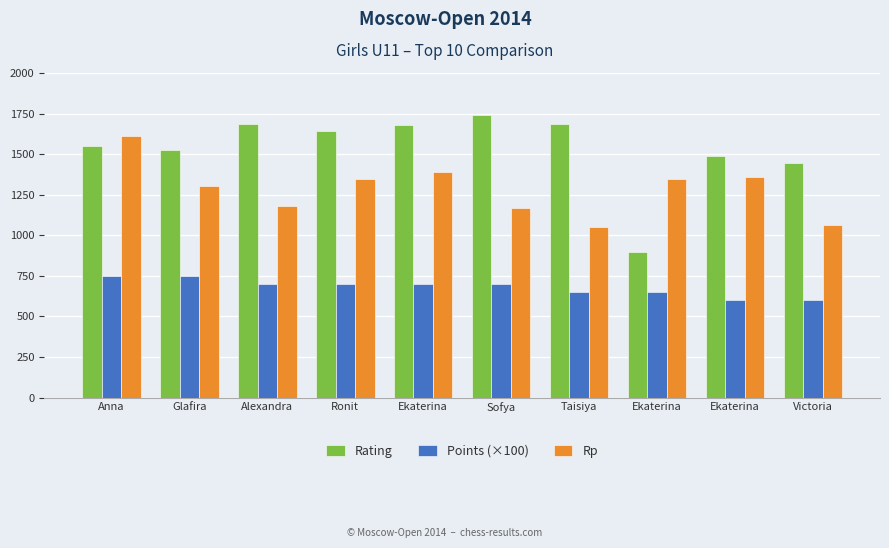

Reading right to left, extract all data points from this chart.

Rating: Victoria=1446	Ekaterina=1487	Ekaterina=900	Taisiya=1687	Sofya=1740	Ekaterina=1681	Ronit=1645	Alexandra=1684	Glafira=1525	Anna=1549
Points (×100): Victoria=600	Ekaterina=600	Ekaterina=650	Taisiya=650	Sofya=700	Ekaterina=700	Ronit=700	Alexandra=700	Glafira=750	Anna=750
Rp: Victoria=1062	Ekaterina=1357	Ekaterina=1347	Taisiya=1049	Sofya=1168	Ekaterina=1392	Ronit=1345	Alexandra=1180	Glafira=1304	Anna=1609